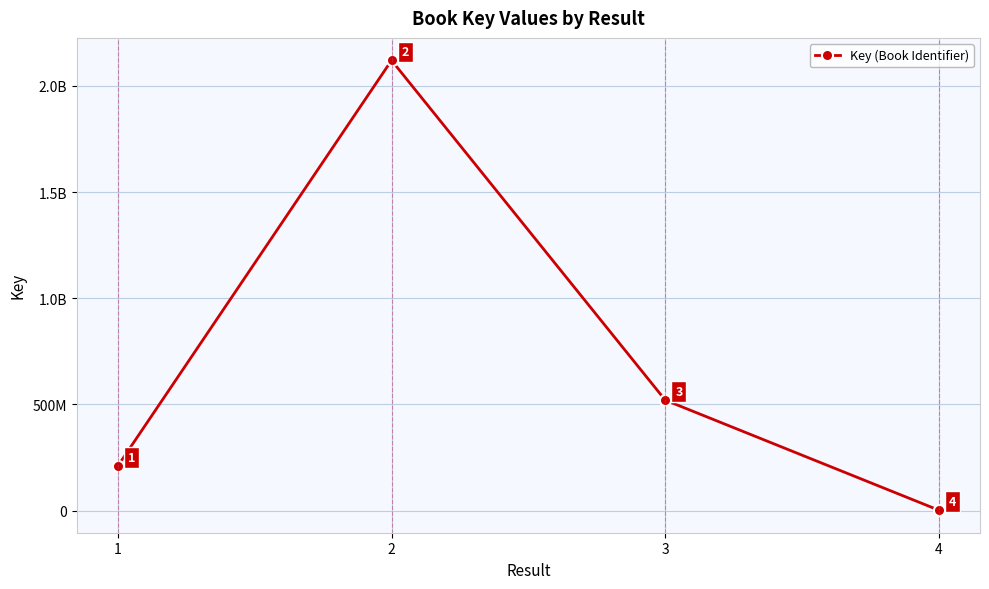

Read the value at 3, to the nearest 50.

520043850